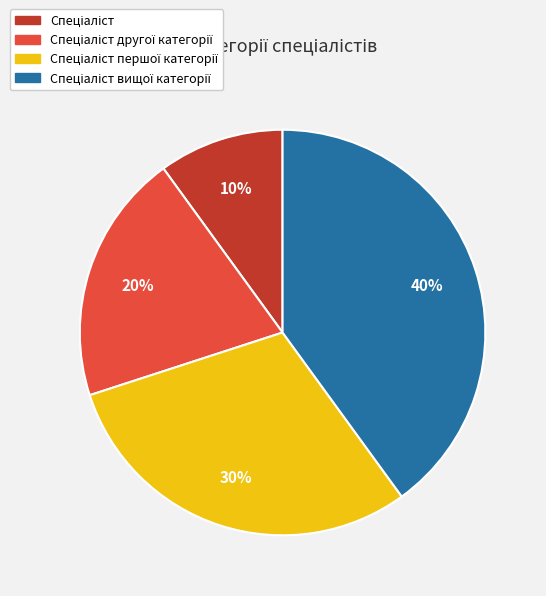

Does any single category account for the majority?

No